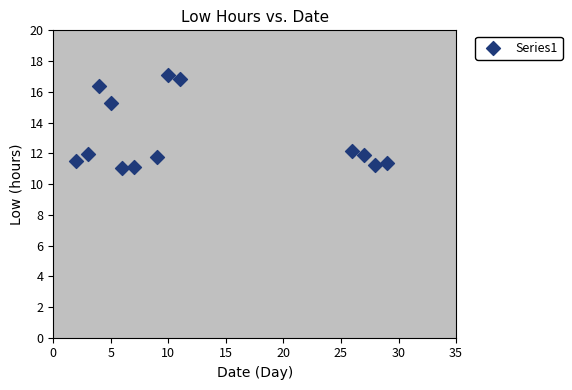

What is the range of X values (max minus min)?

27.0